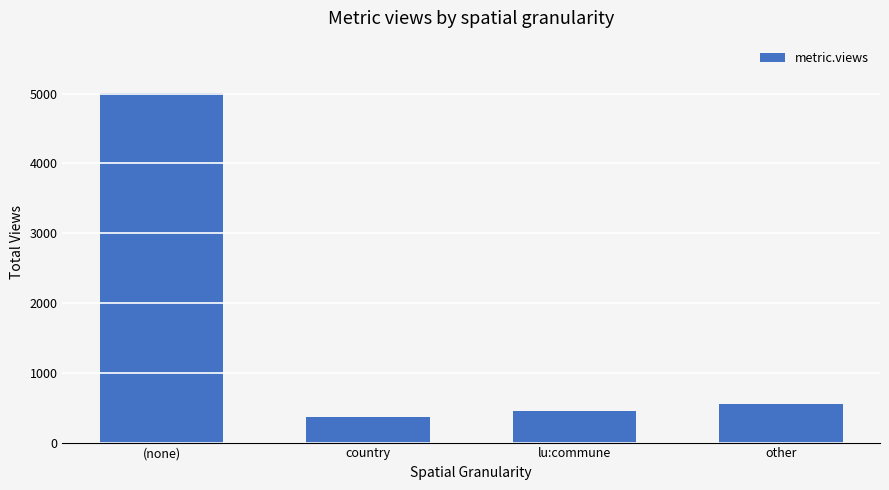

Are the bars horizontal?

No